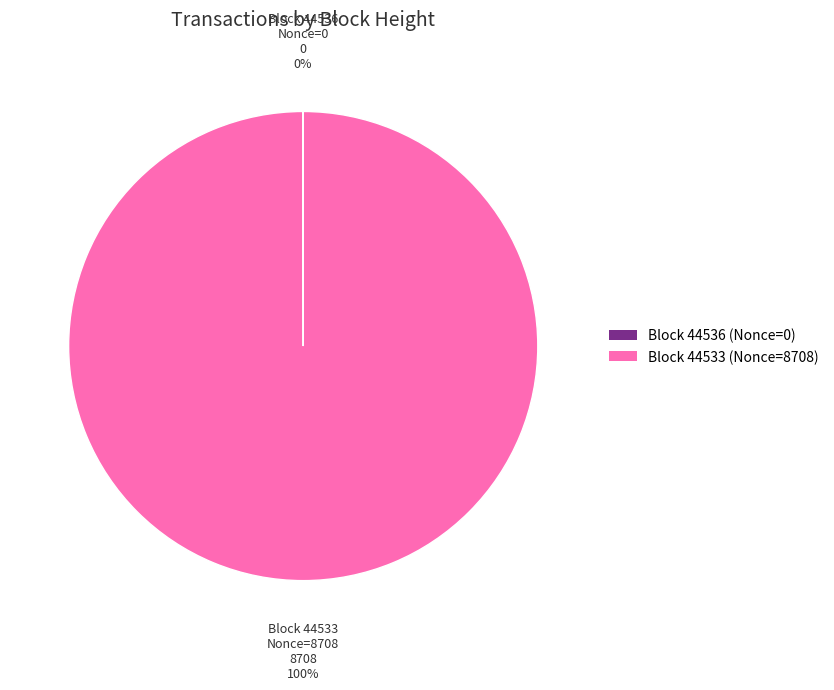

To the nearest percent, what is the difference between the largest and smallest slice percentages?

100%